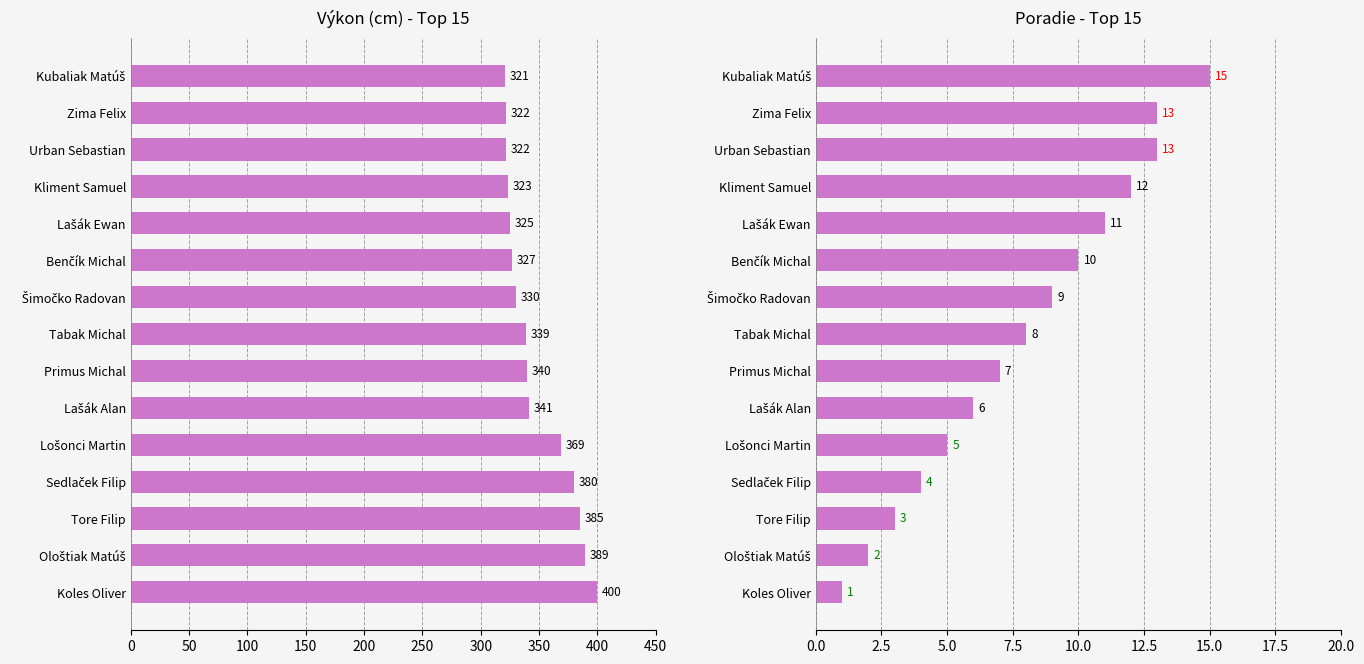

What are all the series names shown in the legend?

Výkon, Poradie